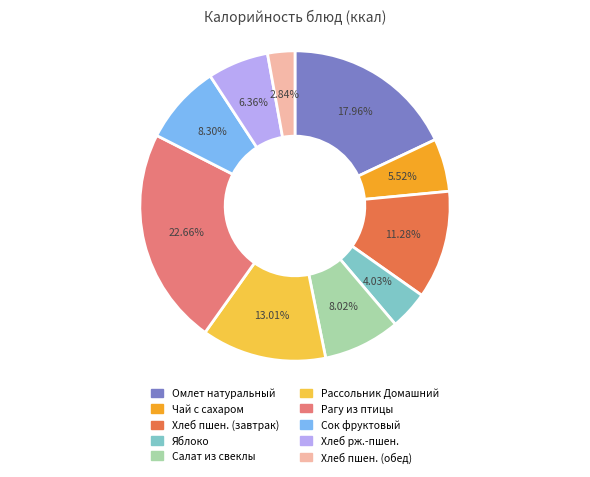

What is the smallest slice in the pie chart?

Хлеб пшен. (обед)